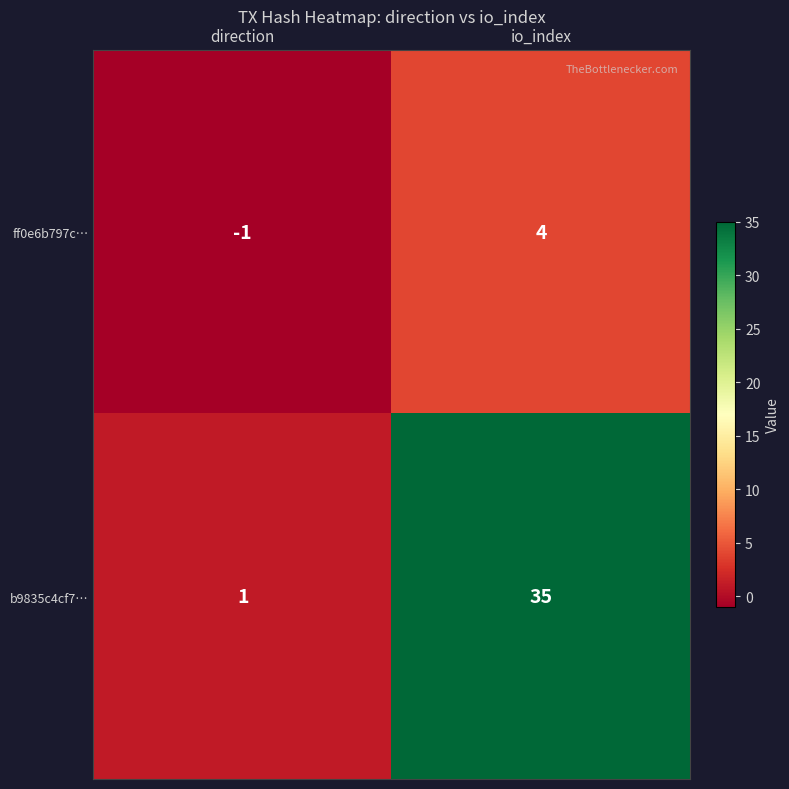

What is the sum of the ff0e6b797c… values at io_index and direction?

3